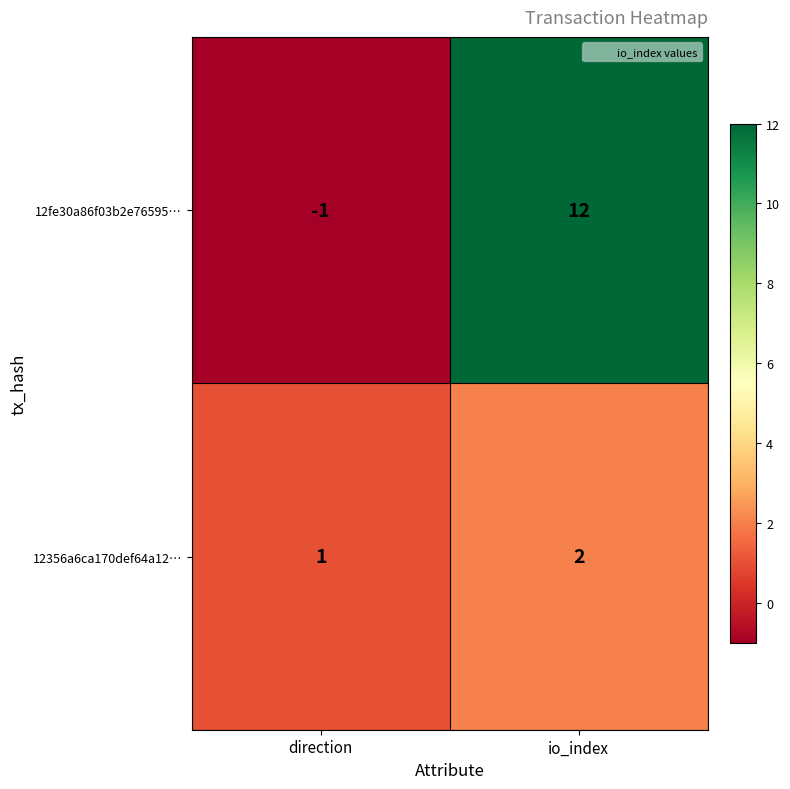

Rank the series at io_index from lowest to highest value.

12356a6ca170def64a12…, 12fe30a86f03b2e76595…